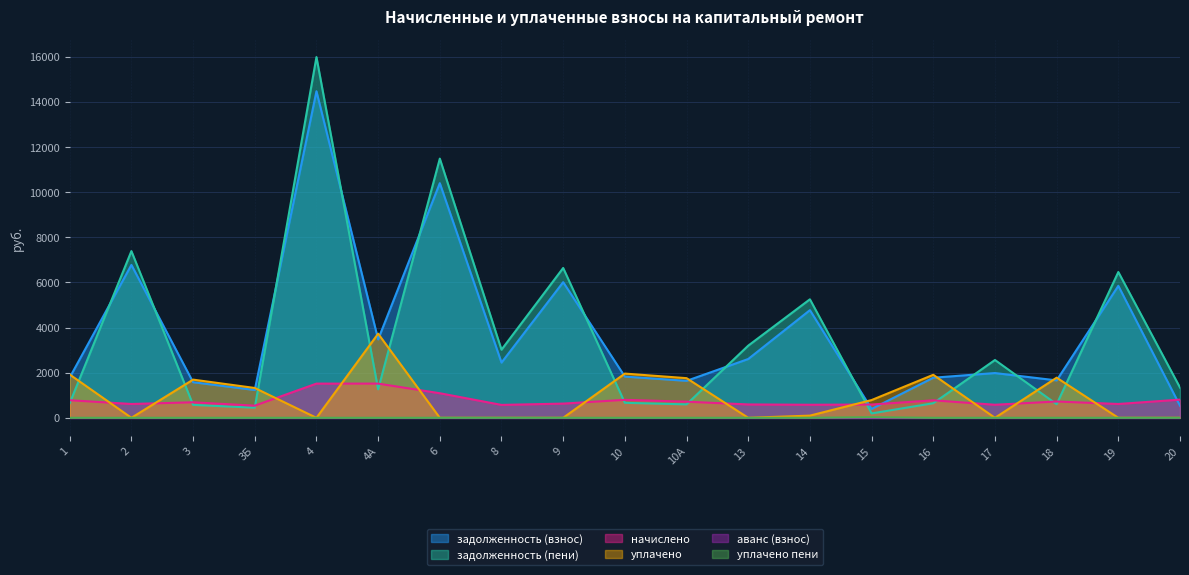

What is the difference between the maximum and minimum values in the уплачено пени series?

26.5